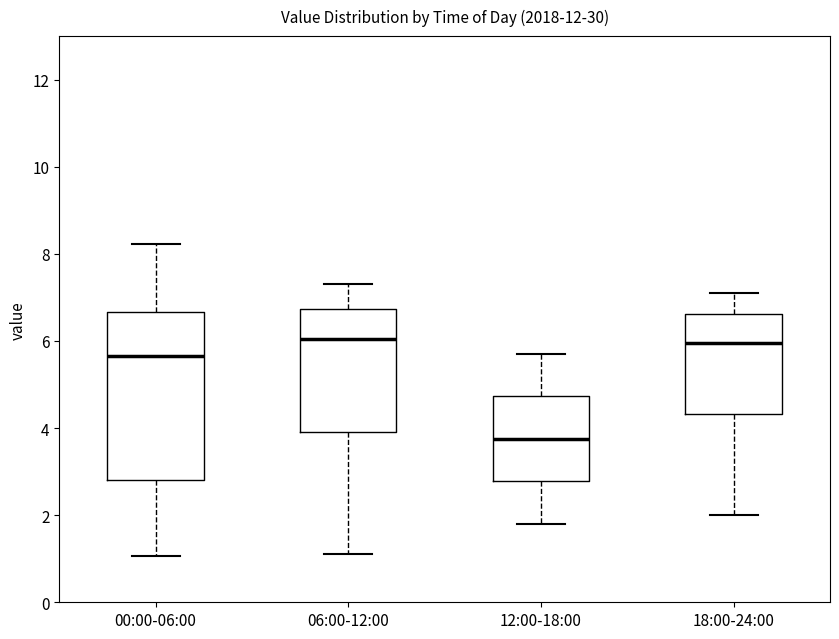

Where does the median line of the box for 06:00-12:00 sit on the y-axis? The values are not printed on the chart, so give them approximately, as read against the axis.

6.0